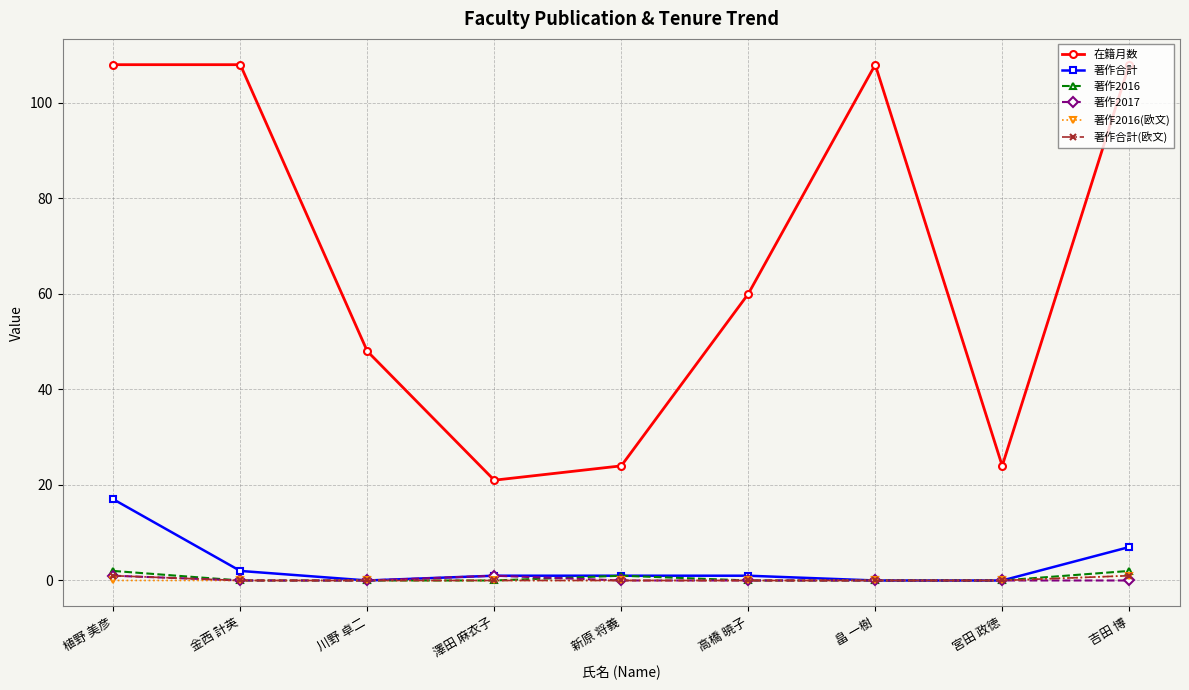

Where is 在籍月数 nearest to the value 64?

高橋 暁子